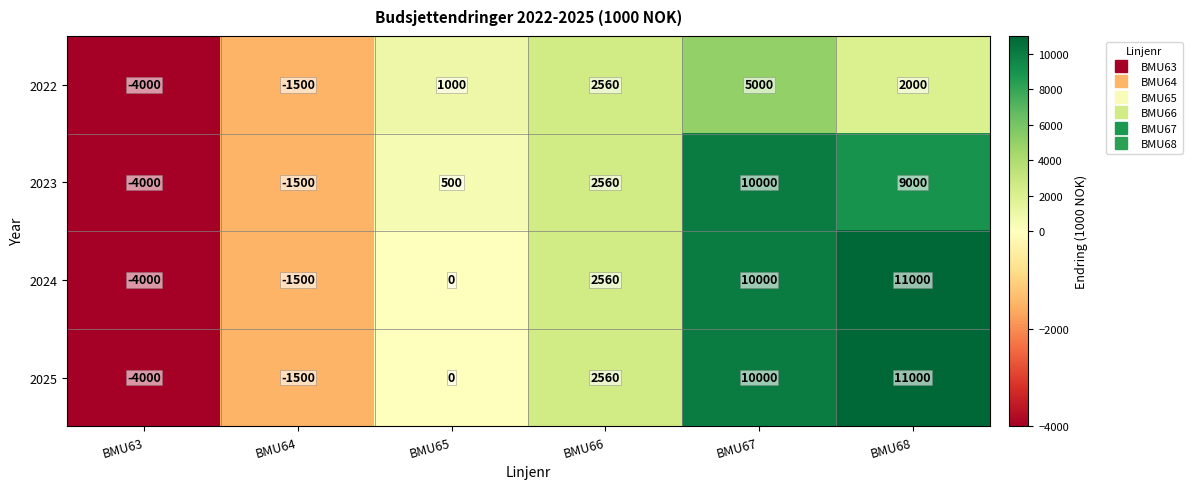

What is the minimum value shown in the chart?

-4000